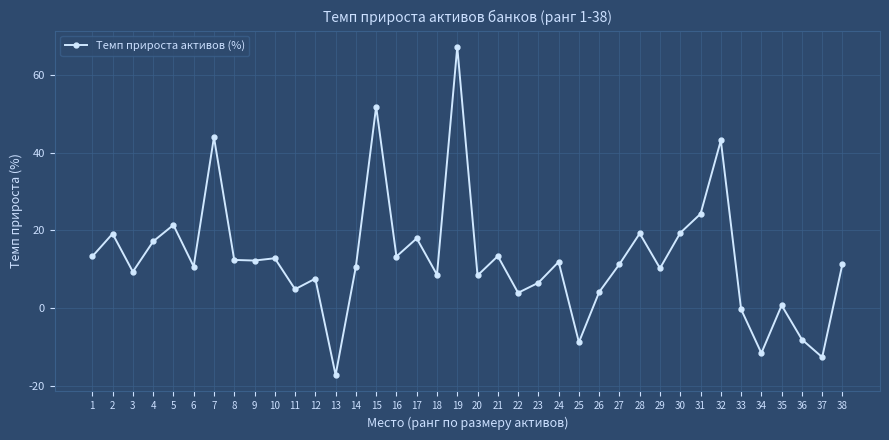

How many data points does each series have?

38